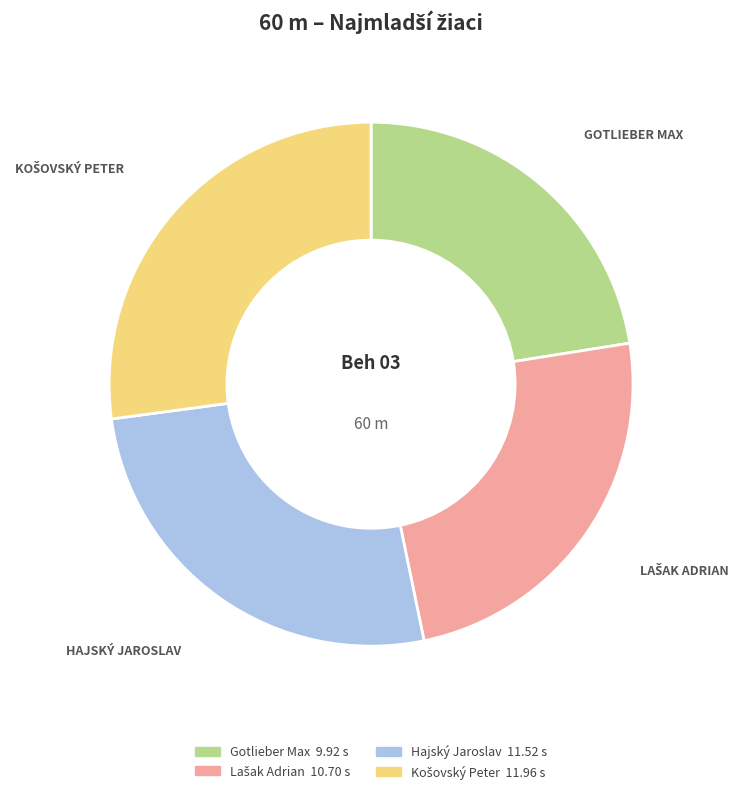

What is the smallest slice in the pie chart?

Gotlieber Max